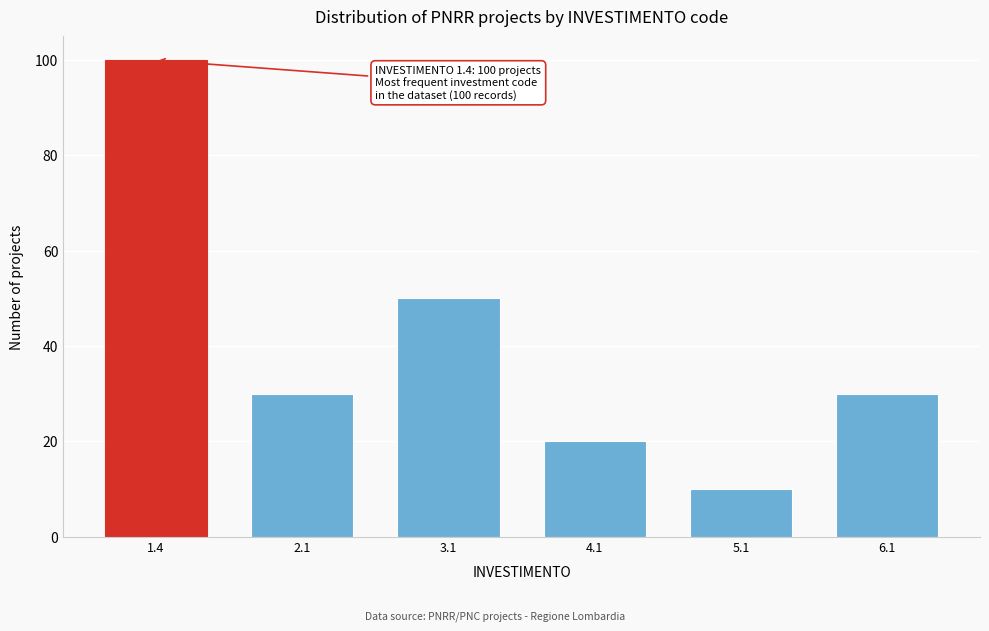

Reading left to right, list all the values displayed in this chart.

1.4=100	2.1=30	3.1=50	4.1=20	5.1=10	6.1=30